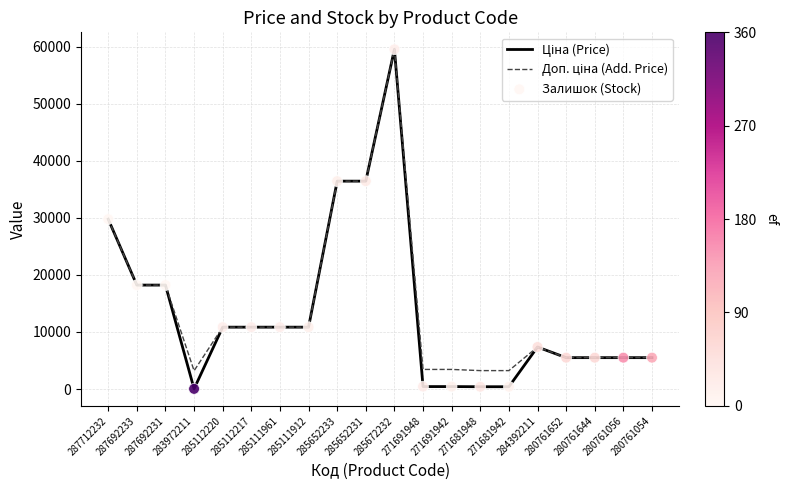

What is the total value across all series at 280761054?

10994.6